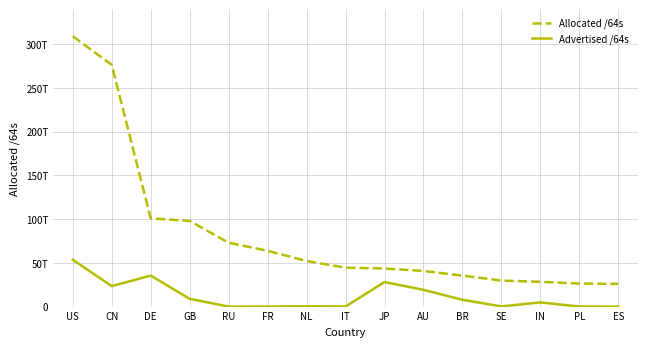

Reading left to right, what are all the values shown in this chart?

Allocated /64s: 309180952018944	276510000873472	100858764853248	97985416331264	72988694282240	63824046129152	52119447928832	44478952505344	43560108752897	40750732476416	35443758530560	29734081396736	28308202979328	26310985580544	26006029598720
Advertised /64s: 53571087958016	23419418378240	35412058636288	8881993154560	4295753728	77595017216	257700921344	77326450688	28049628266496	19142772064256	7812362731520	215118512128	4767850430464	73551839232	12885229568